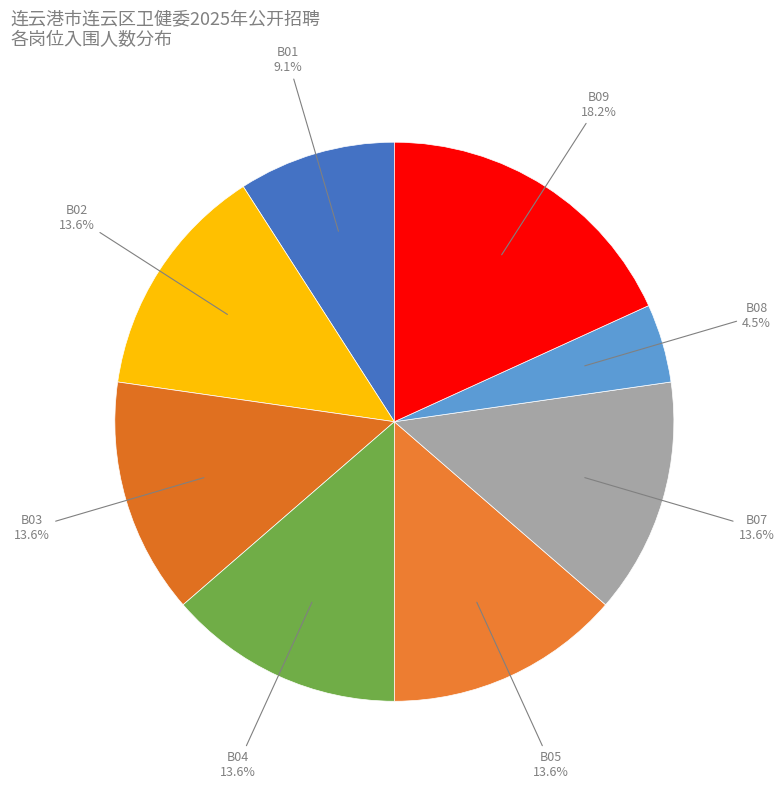

To the nearest percent, what is the difference between the largest and smallest slice percentages?

14%